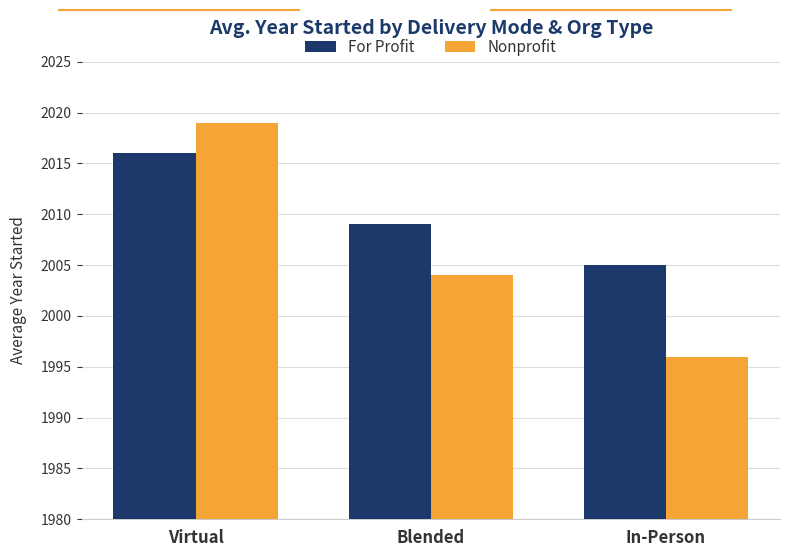

Which series has the largest total across all categories?

For Profit